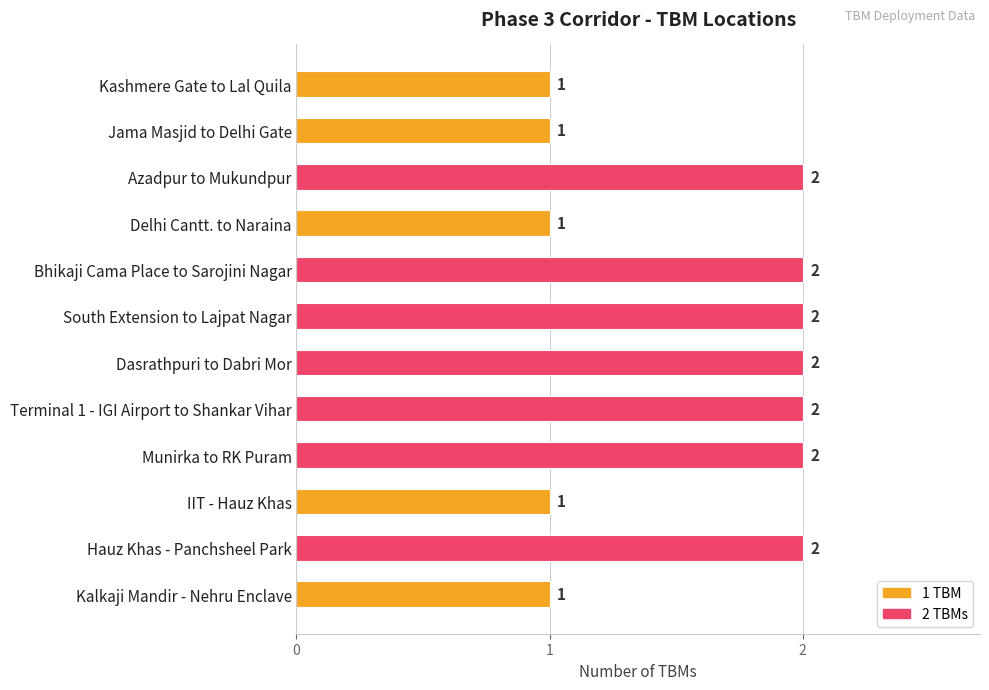

Approximately how many times larger is the value at Kalkaji Mandir - Nehru Enclave compared to Kashmere Gate to Lal Quila?

1.0